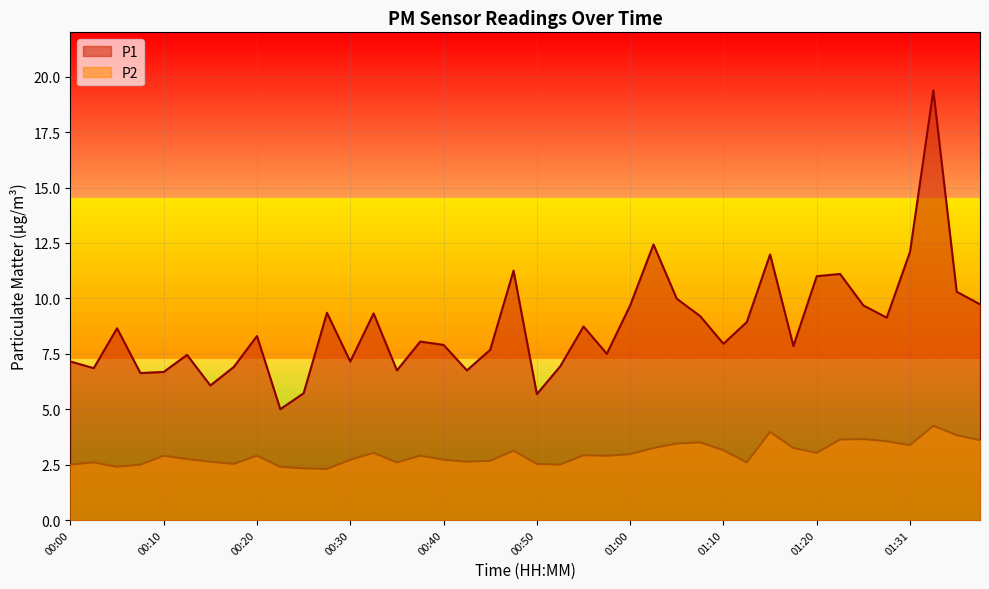

What are all the series names shown in the legend?

P1, P2